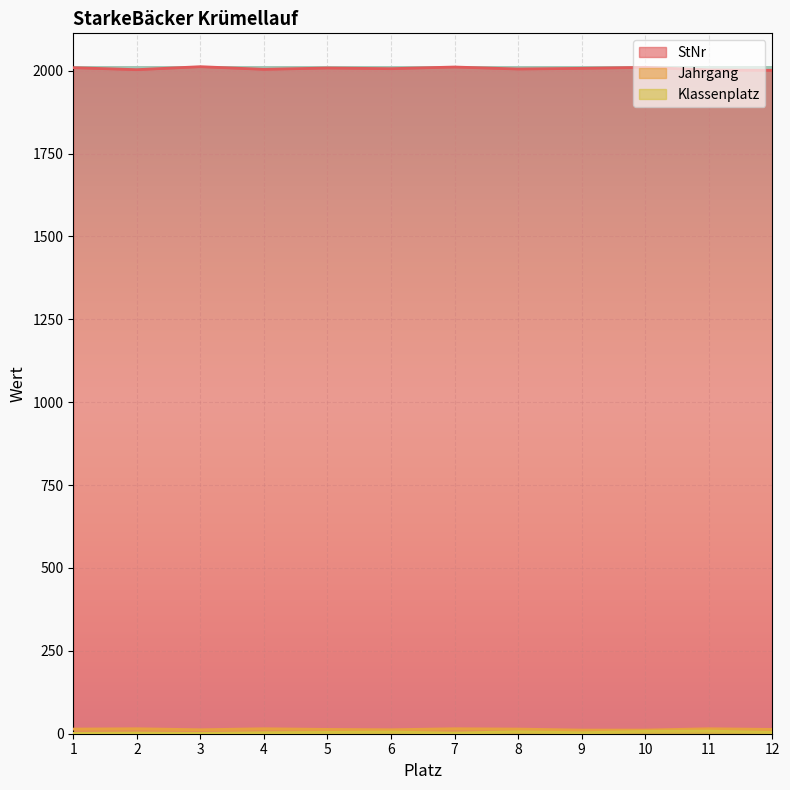

True or false: StNr and Klassenplatz cross at least once.

False